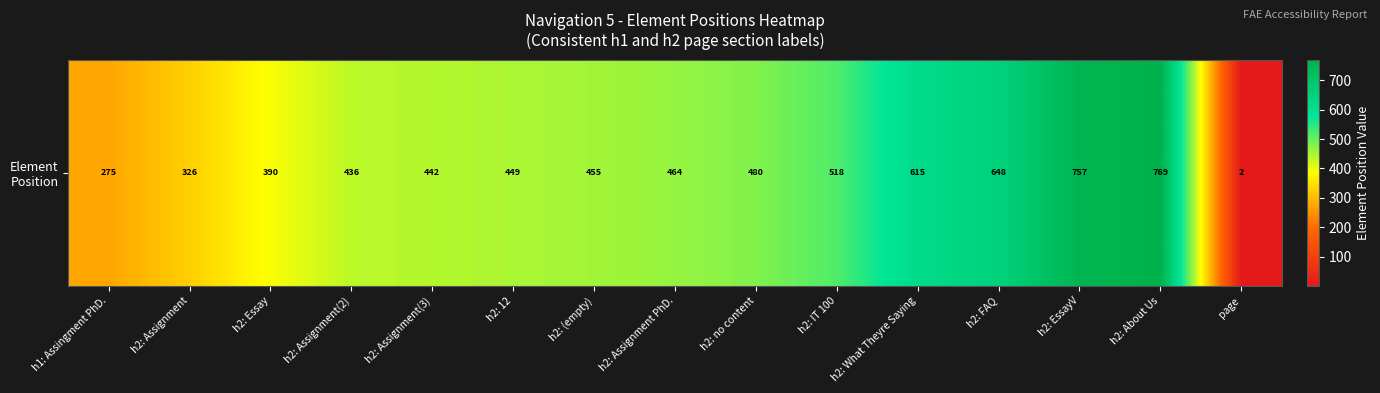

Rank the categories by value from highest to lowest.

h2: About Us, h2: EssayV, h2: FAQ, h2: What Theyre Saying, h2: IT 100, h2: no content, h2: Assignment PhD., h2: (empty), h2: 12, h2: Assignment(3), h2: Assignment(2), h2: Essay, h2: Assignment, h1: Assingment PhD., page